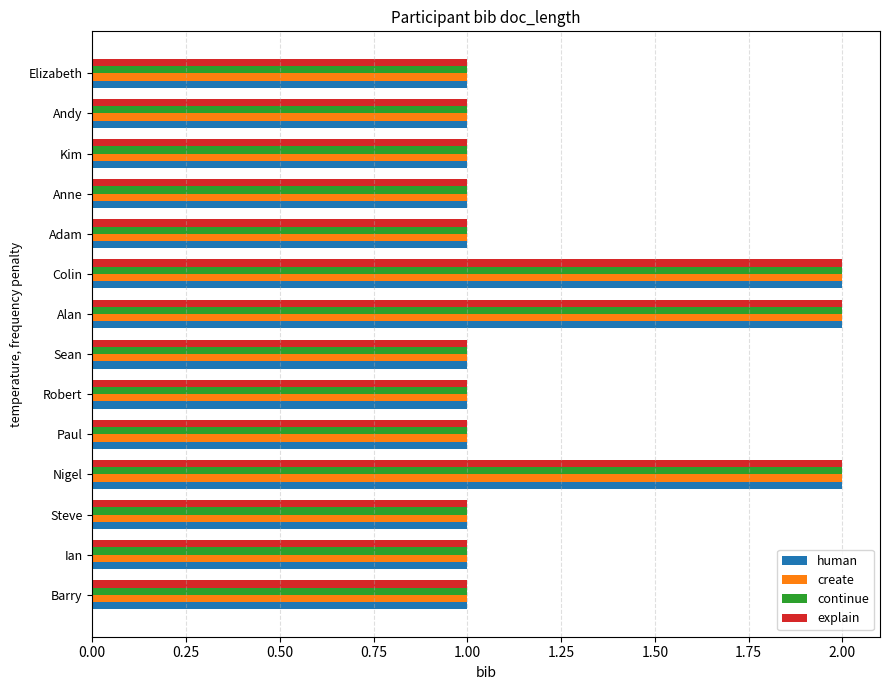

True or false: explain has a value of 2 at Adam.

False